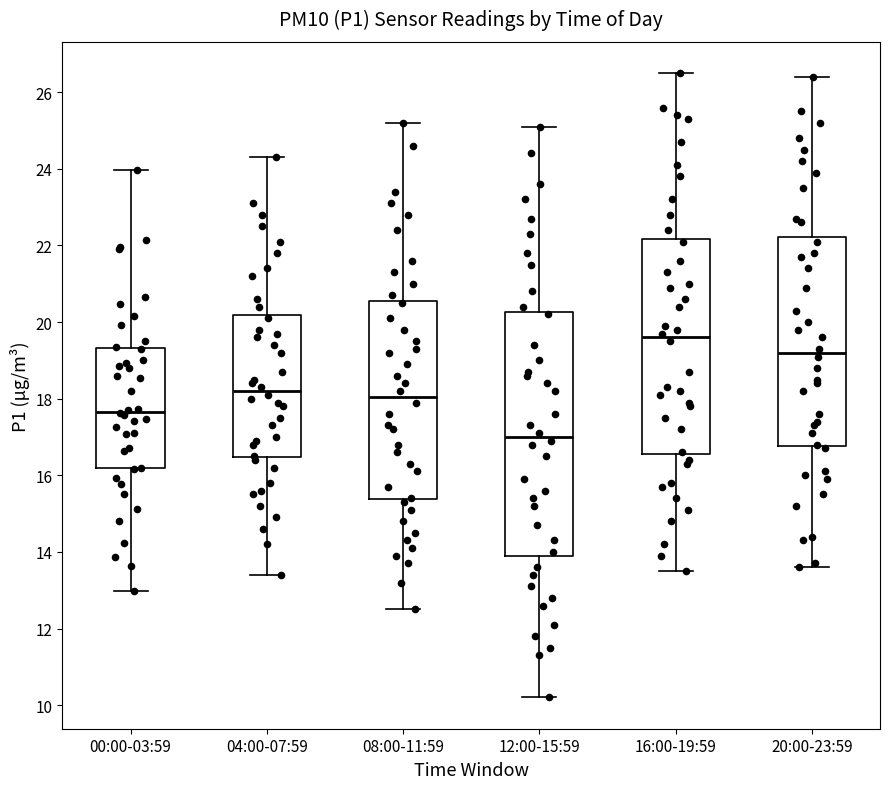

Where does the lower whisker of the box for 00:00-03:59 end on the y-axis? The values are not printed on the chart, so give them approximately, as read against the axis.

13.0